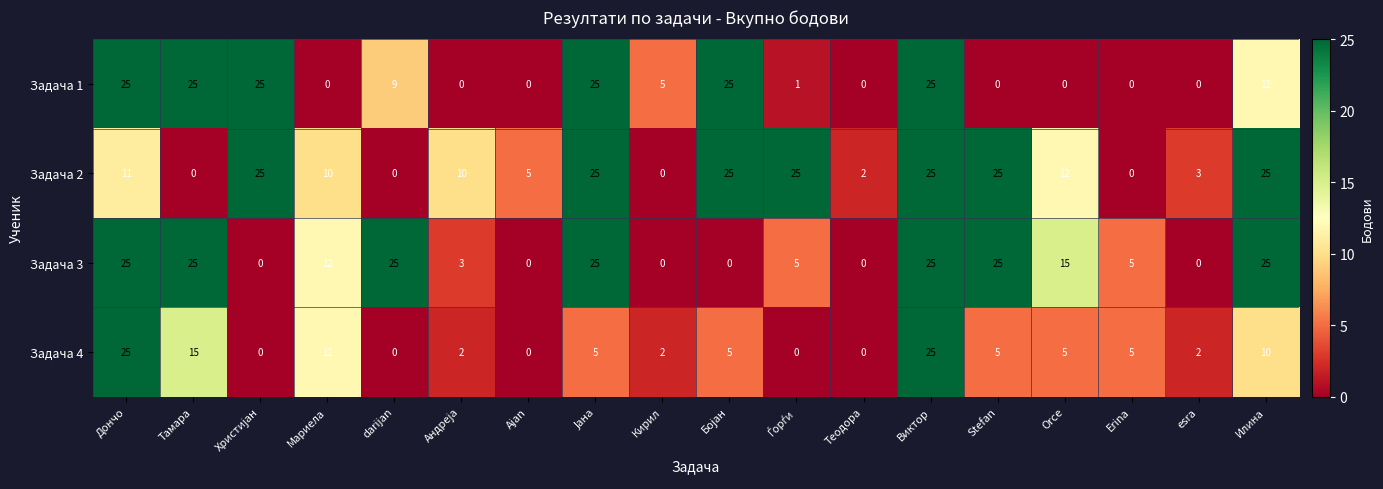

At which label does Задача 1 first exceed 5?

Дончо